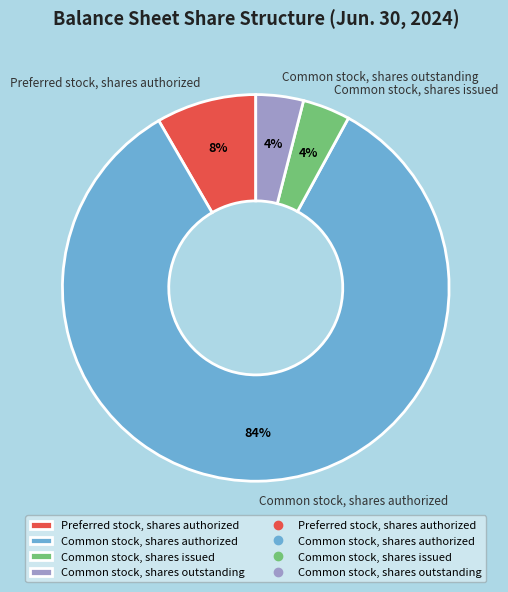

Which slice is the largest?

Common stock, shares authorized